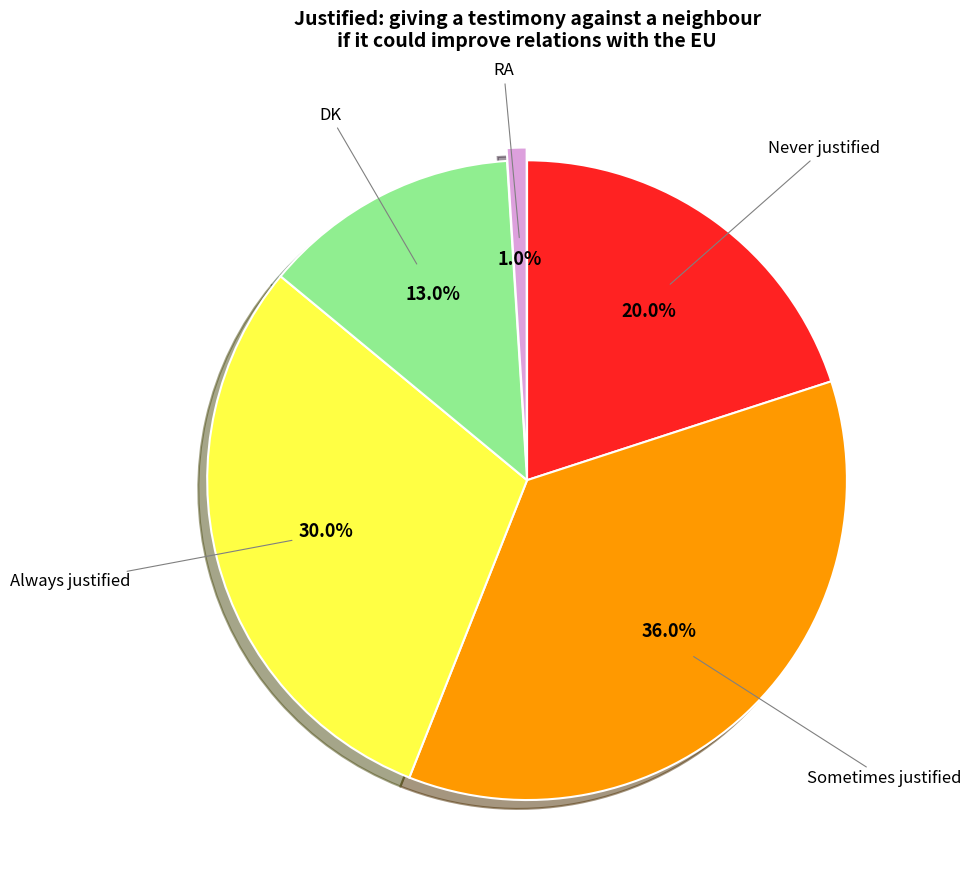

To the nearest percent, what portion does RA represent?

1%